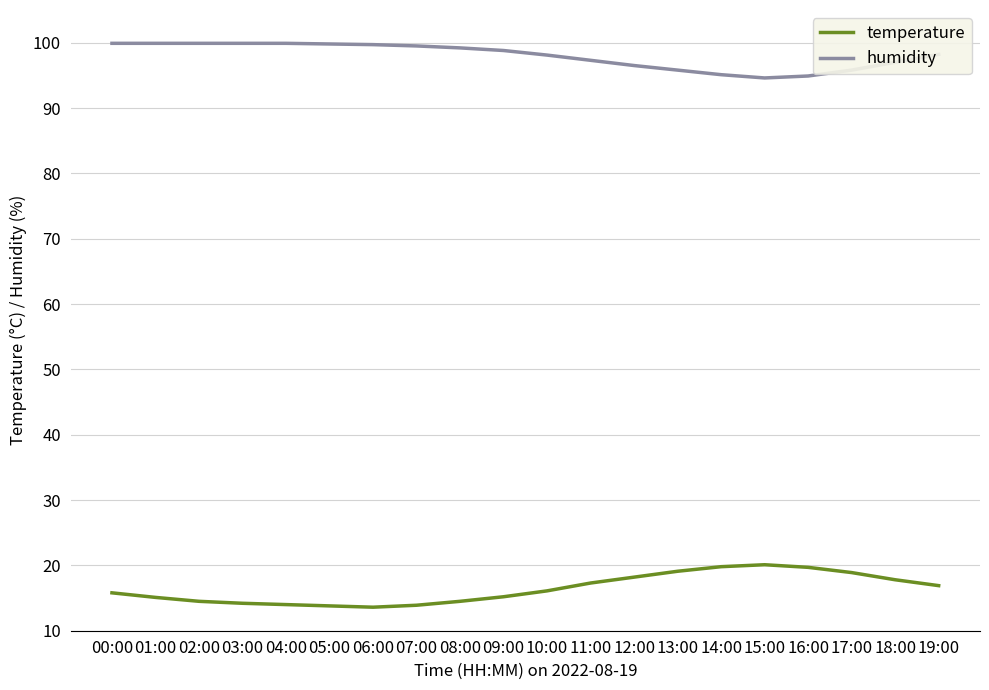

Is the value of humidity at 04:00 greater than the value of temperature at 00:00?

Yes